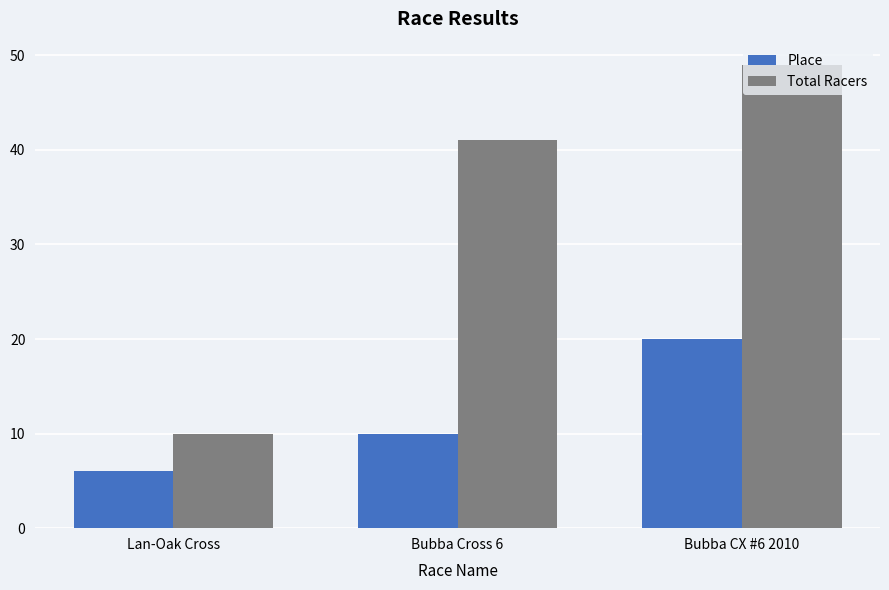

Which series has the widest spread of values?

Total Racers